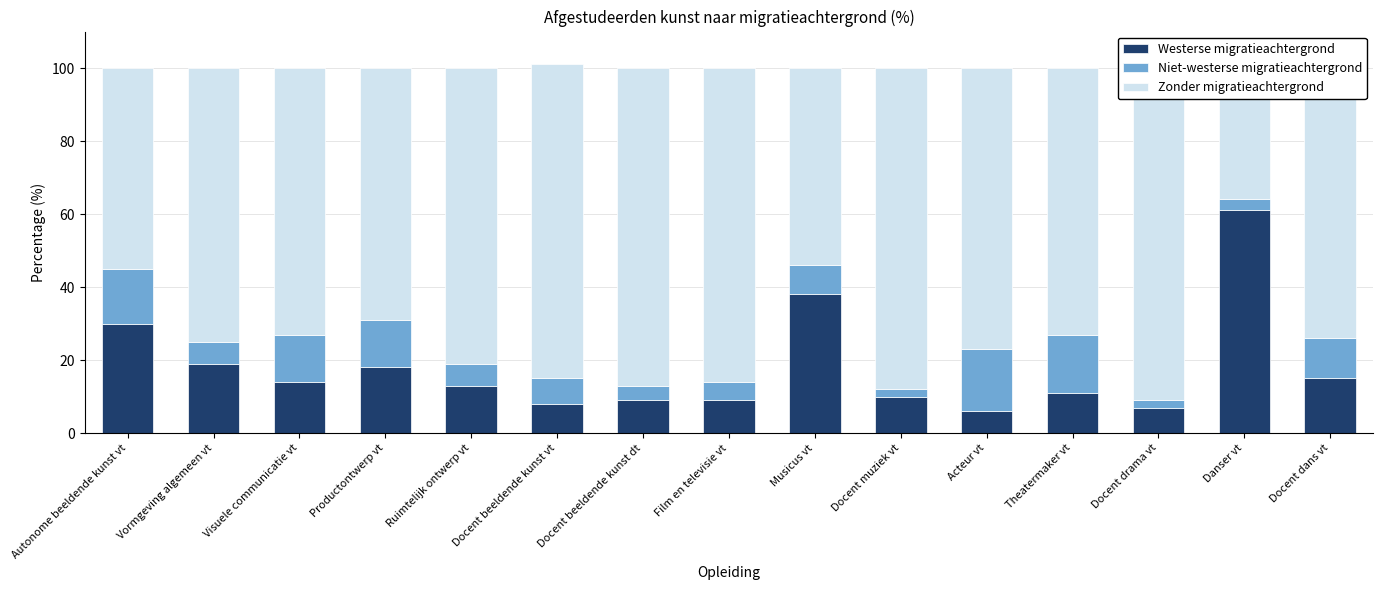

What position from the right is Docent beeldende kunst vt?

10